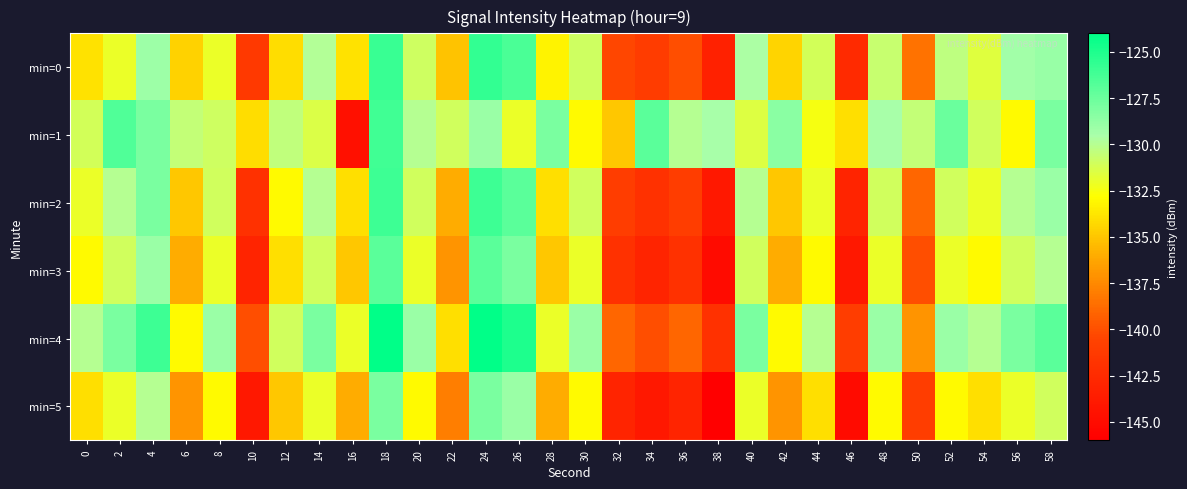

Which series has the largest total across all categories?

min=1